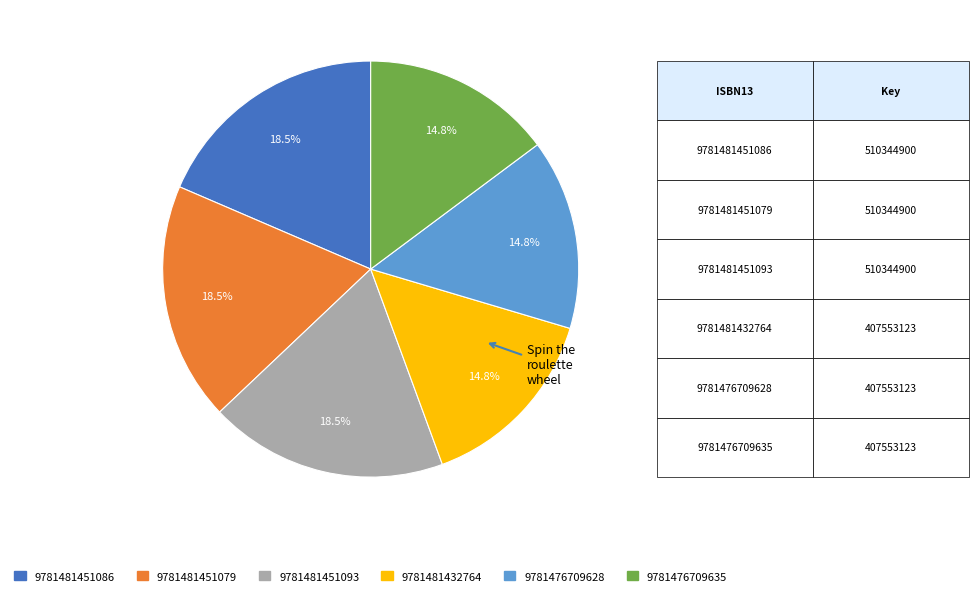

Is 9781481451086 the majority of the pie?

No